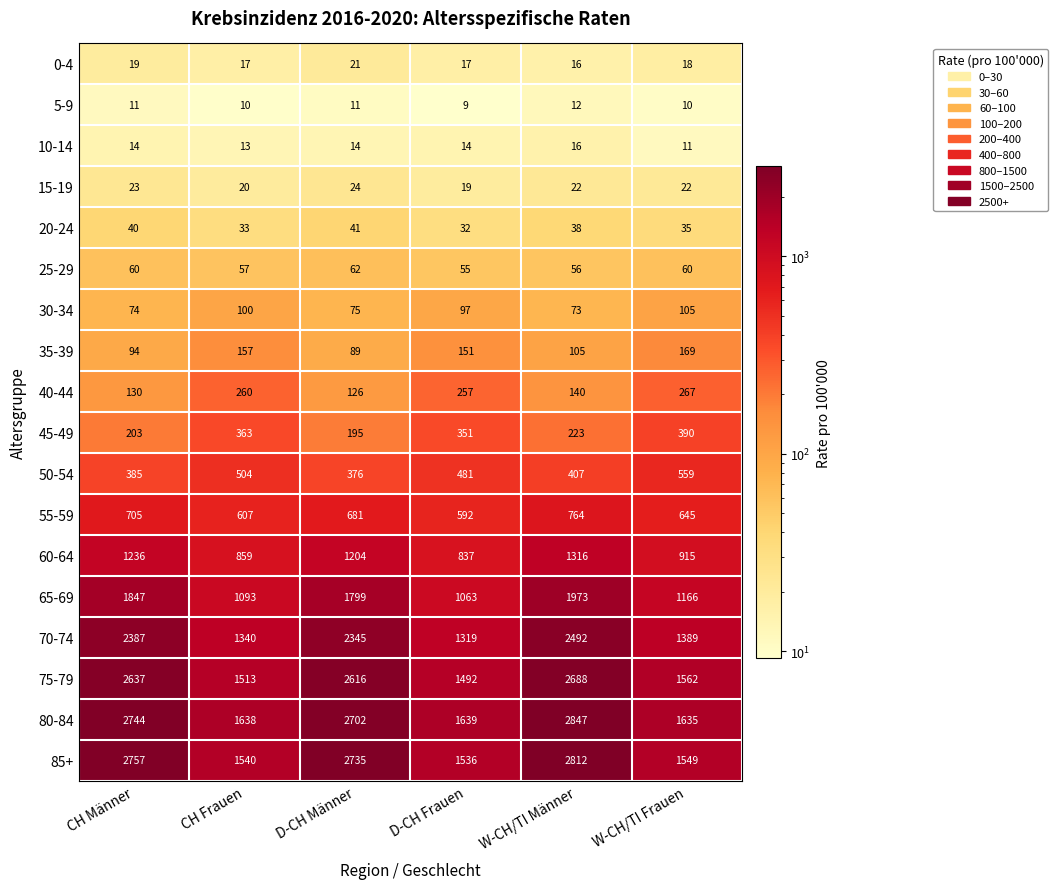

Which series has the widest spread of values?

85+